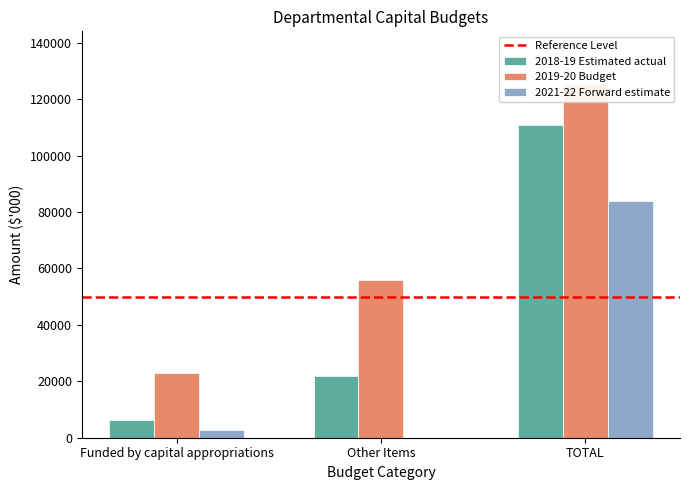

What is the highest value of the 2021-22 Forward estimate series?

83822